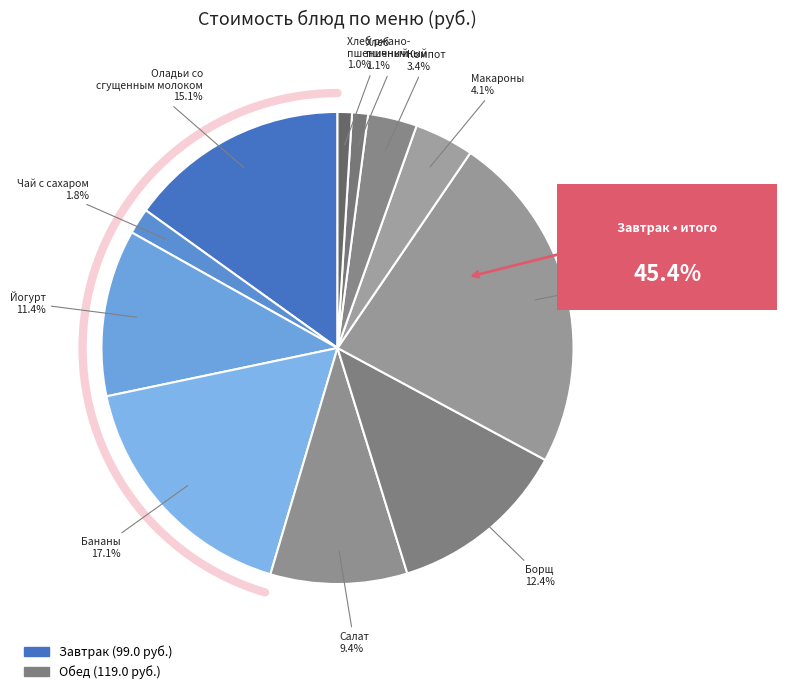

Count the number of slices in the pie.

11